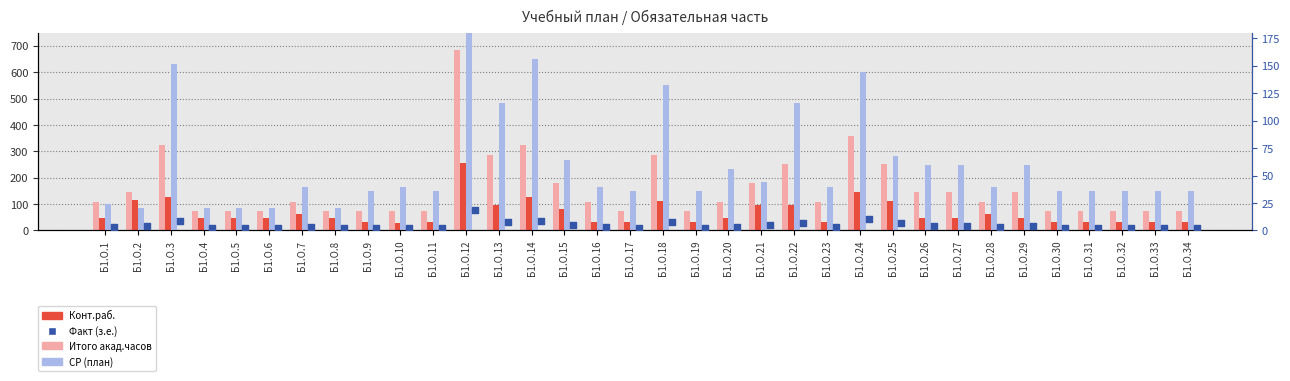

At which category is the sum across all series the highest?

Б1.О.12